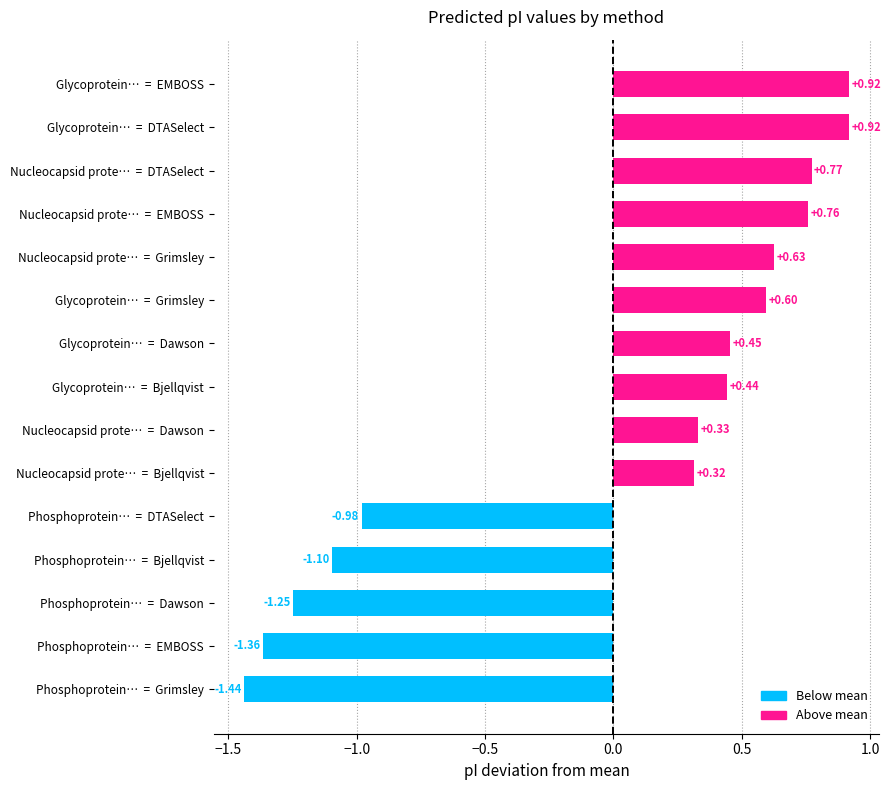

Which label corresponds to the smallest value in the chart?

Phosphoprotein…  =  Grimsley